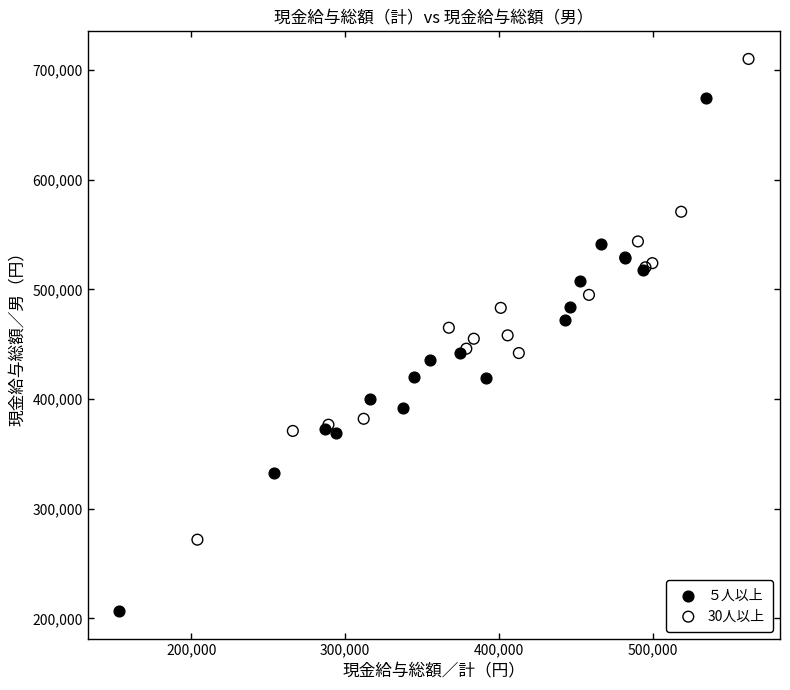

What are all the series names shown in the legend?

５人以上, 30人以上